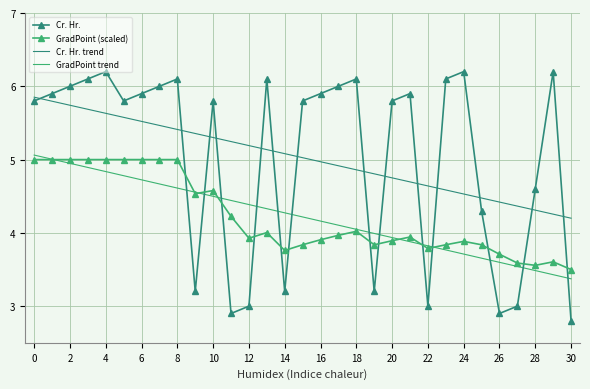

What is the greatest value displayed?

6.2